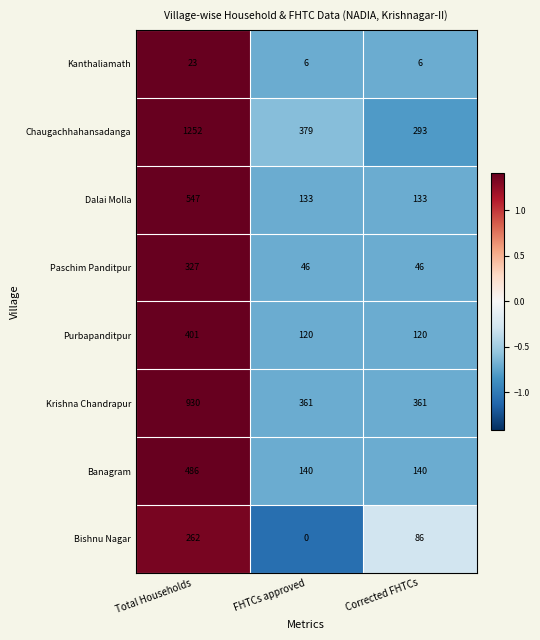

At which category does the chart reach its peak across all series?

Total Households